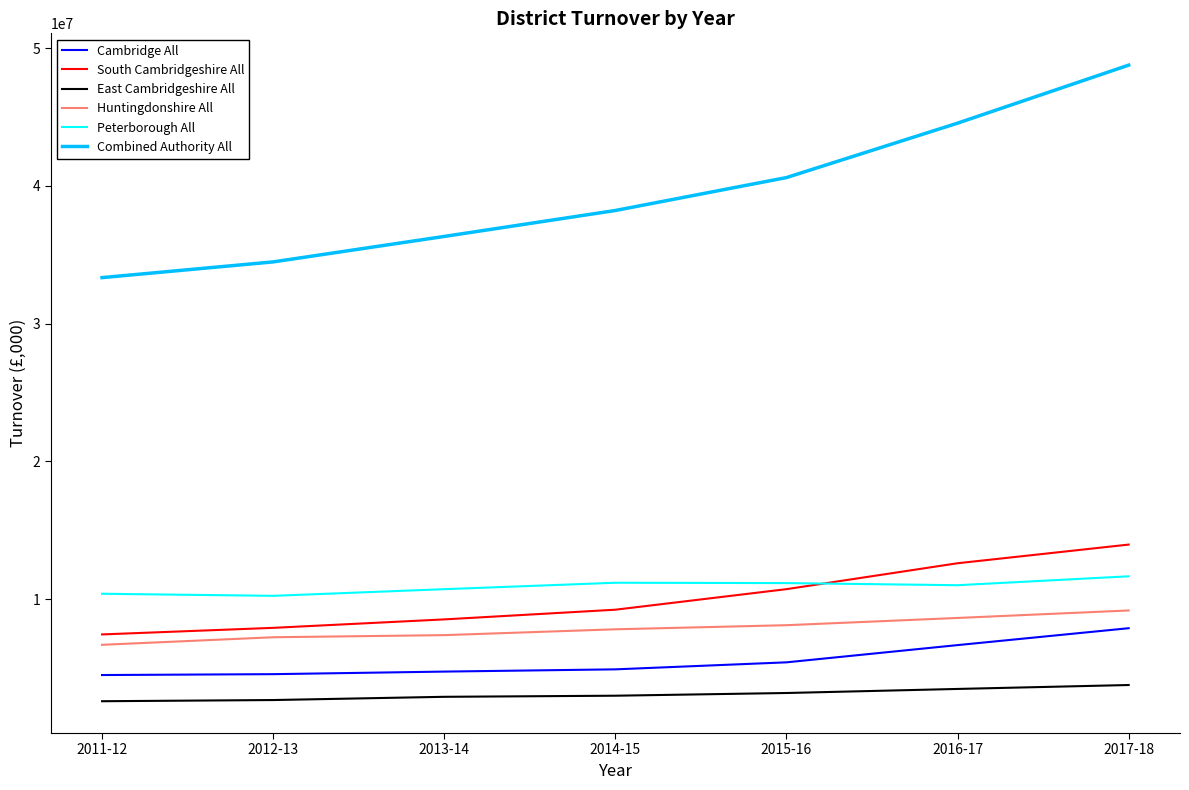

The value of Combined Authority All at 2017-18 is 48768024.0. True or false?

True